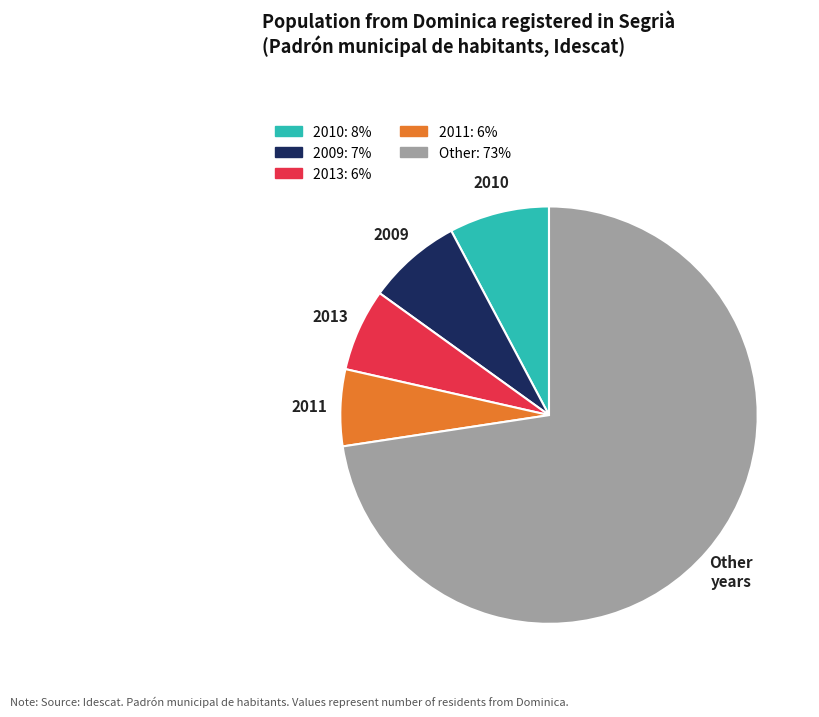

Is there a majority slice in this chart?

Yes